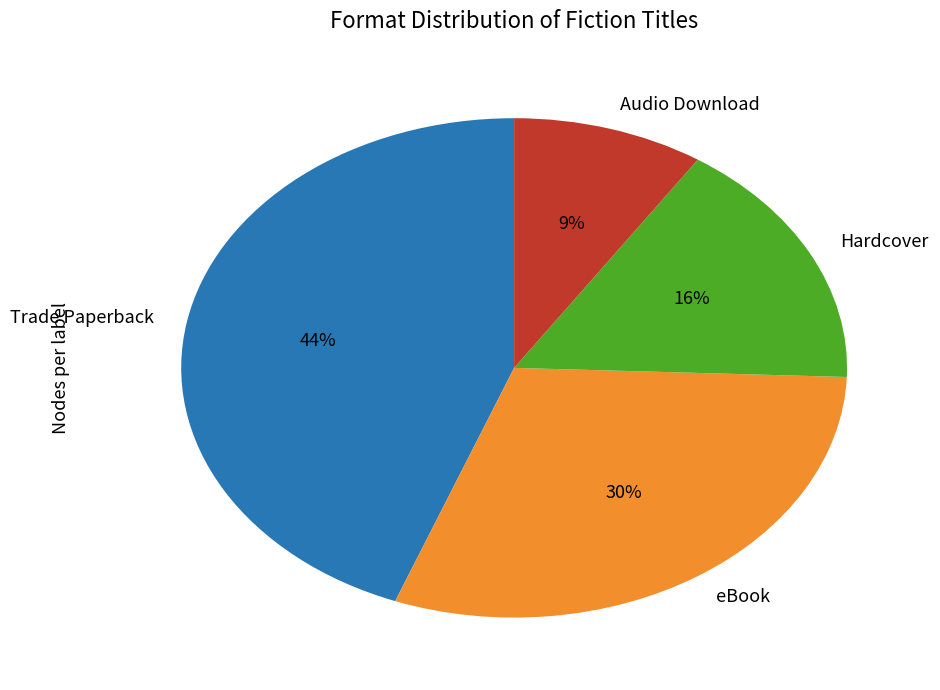

Which category has the smallest portion of the pie?

Audio Download